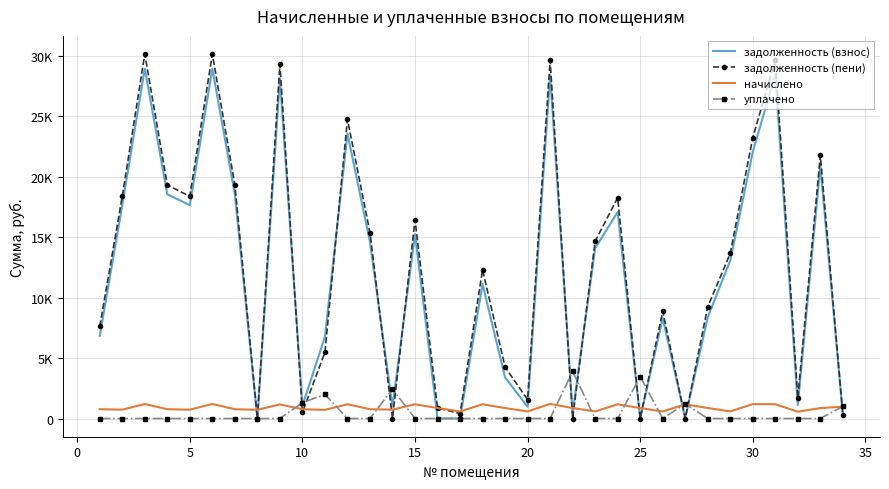

What are all the series names shown in the legend?

задолженность (взнос), задолженность (пени), начислено, уплачено